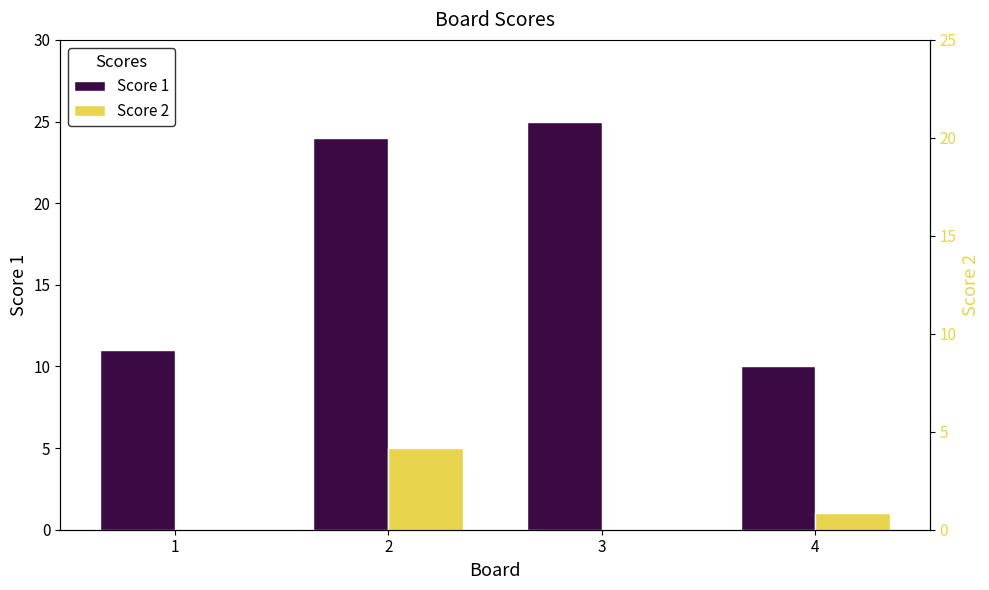

Is it true that Score 1 equals 24 at 2?

True